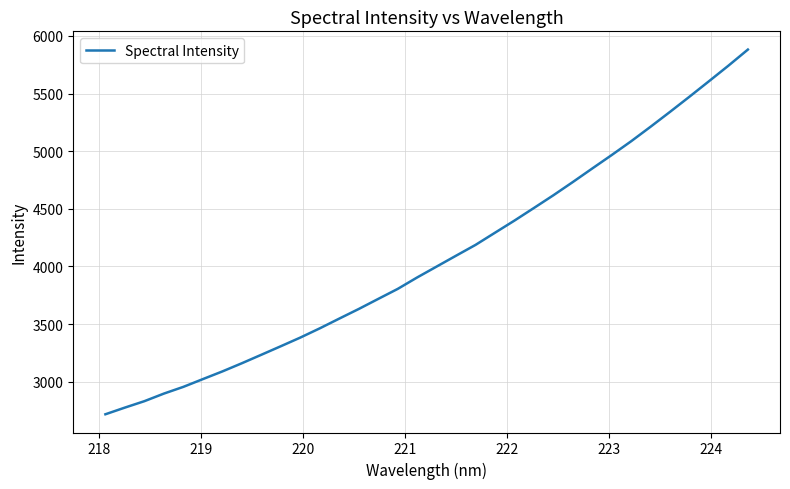

How many values are below 3999?

17